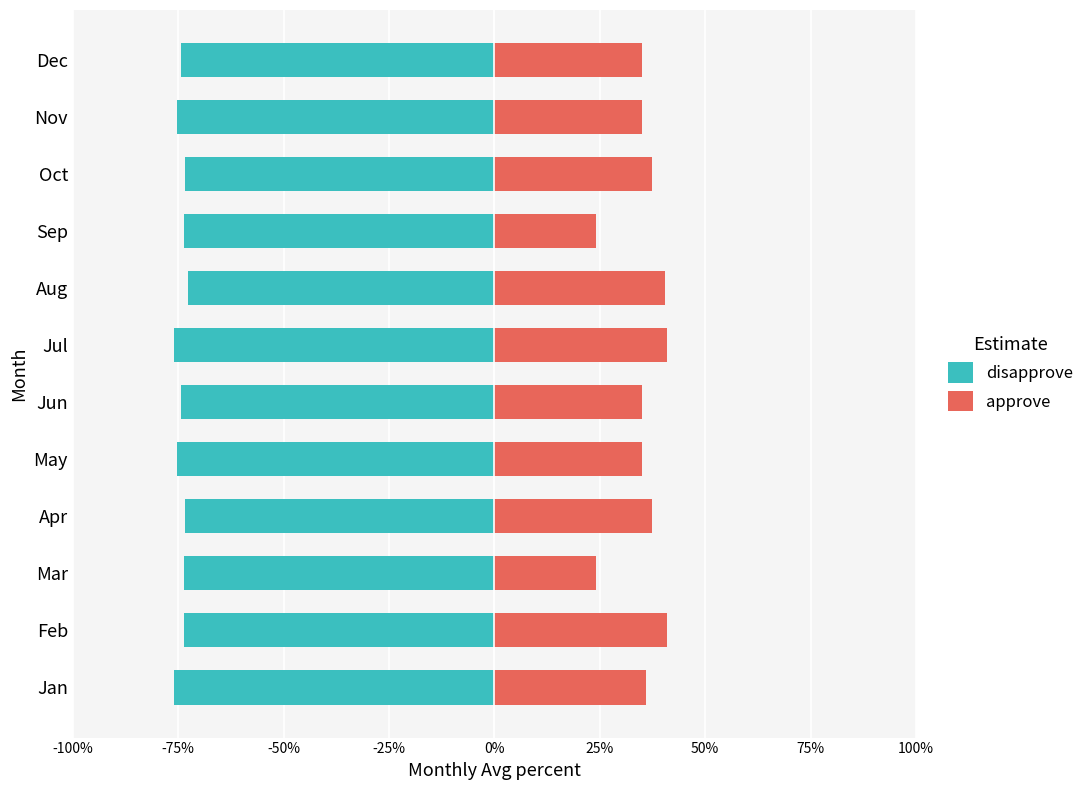

What is the smallest value displayed?

-0.8